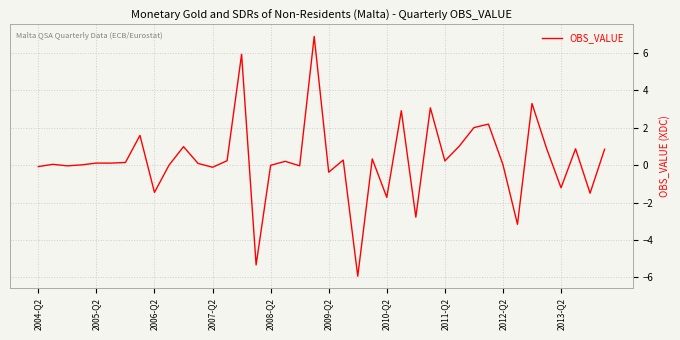

What is the greatest value displayed?

6.9